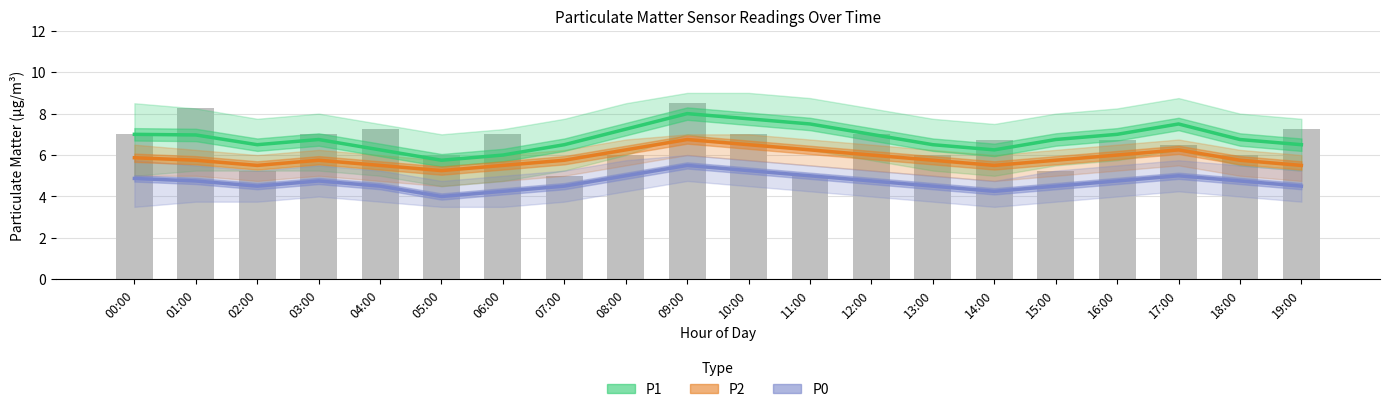

What is the greatest value displayed?

8.0